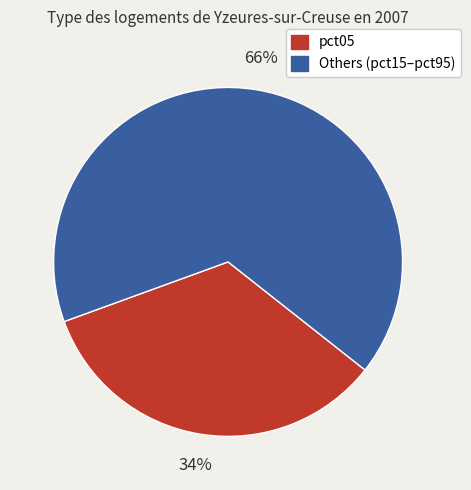

Is there any slice that represents more than half of the pie?

Yes